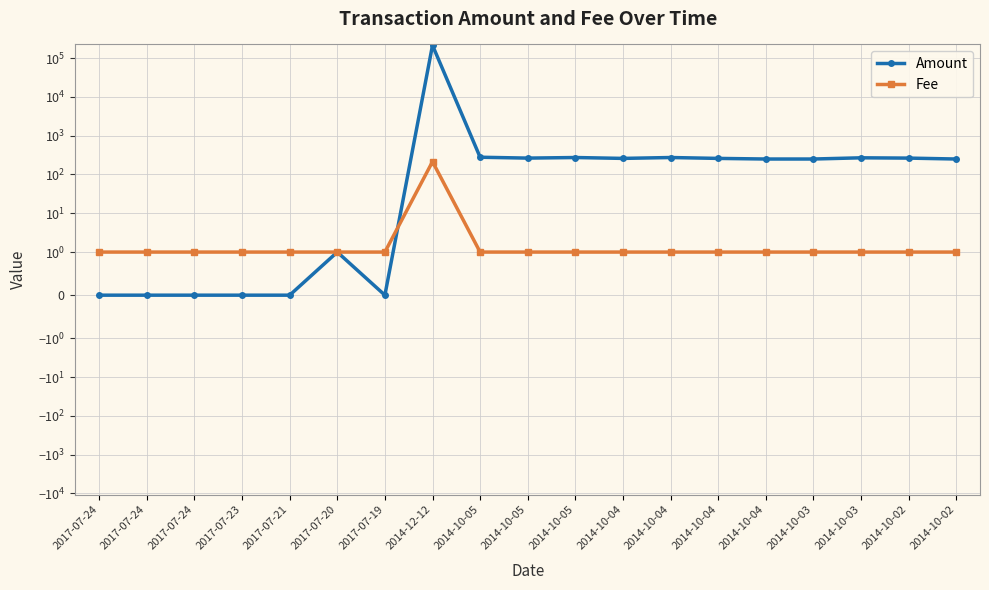

The value of Amount at 2014-10-02 is 250.4. True or false?

True